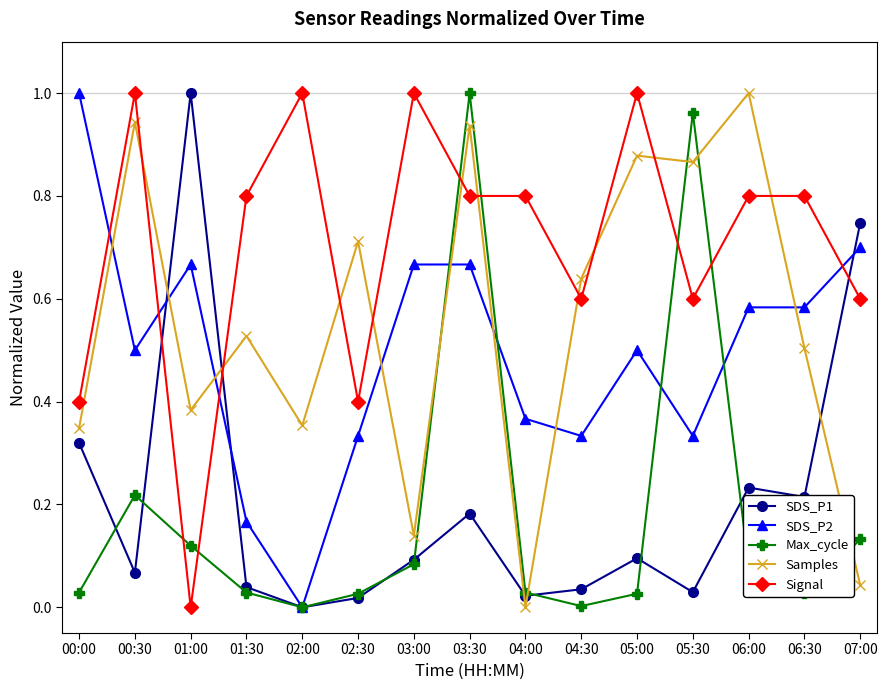

The SDS_P2 series shows 0.4 at 06:00. True or false?

False